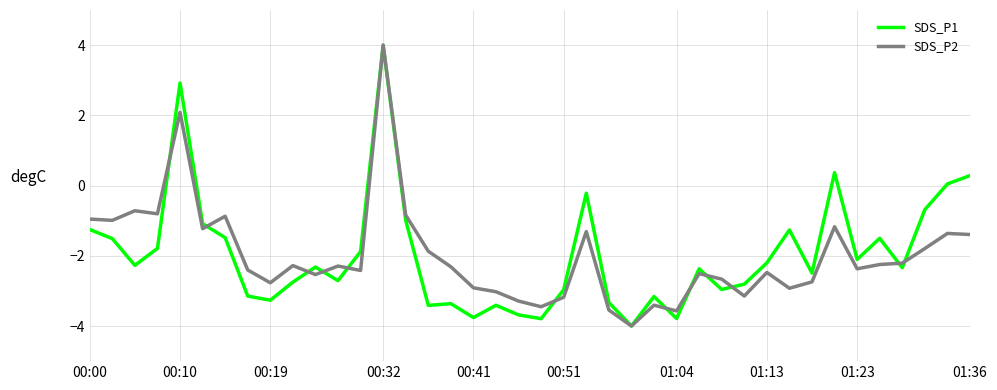

What is the maximum value for SDS_P2?

4.0